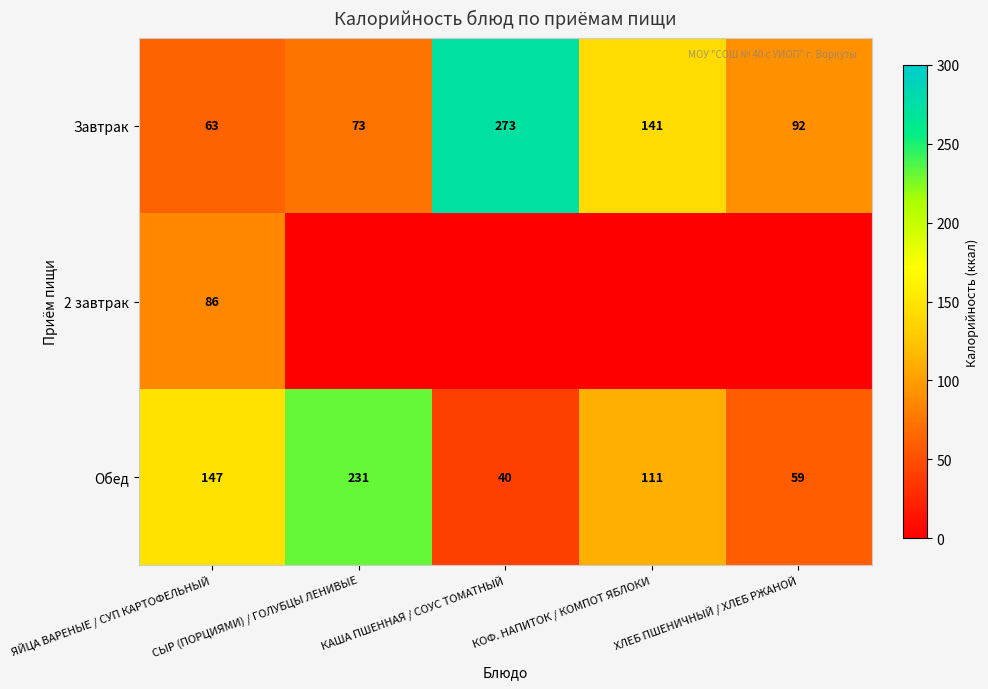

What is the difference between the highest and lowest values at СЫР (ПОРЦИЯМИ) / ГОЛУБЦЫ ЛЕНИВЫЕ?

231